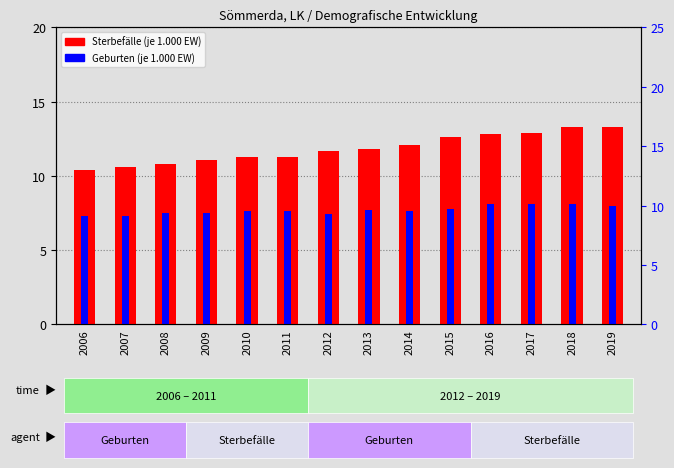

How many data points in Sterbefälle (je 1.000 Einwohner:innen) are above 11?

11